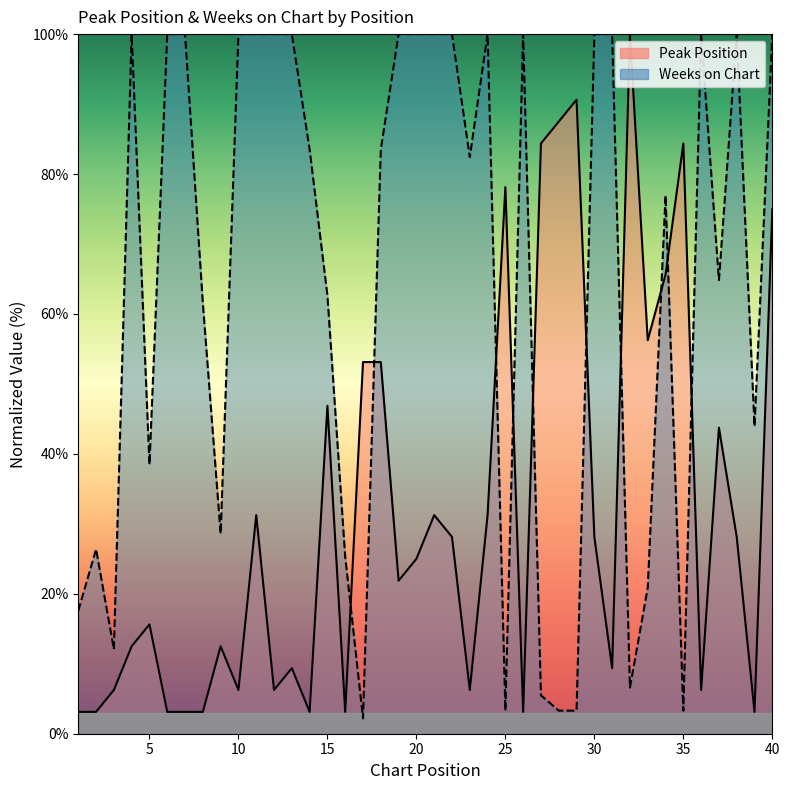

True or false: Weeks on Chart and Peak Position cross at least once.

True